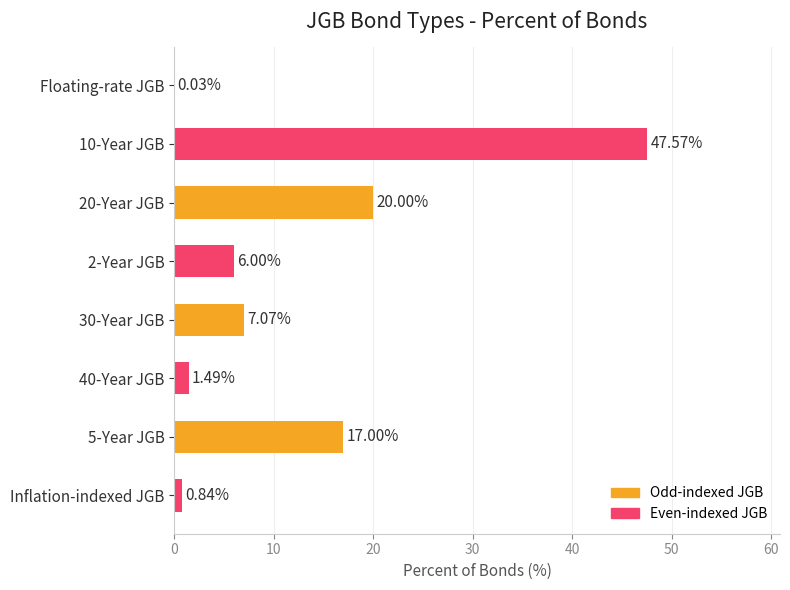

How many series are shown in this chart?

1